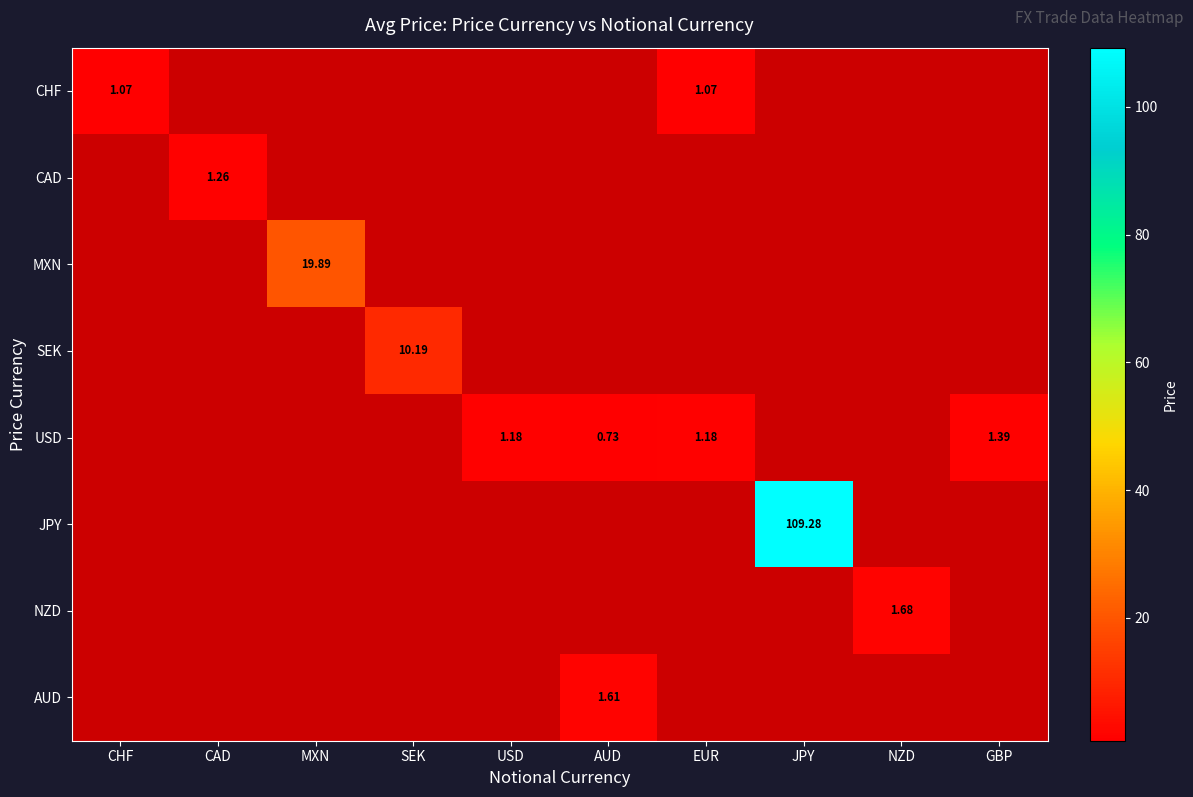

Which label corresponds to the largest value in the chart?

JPY